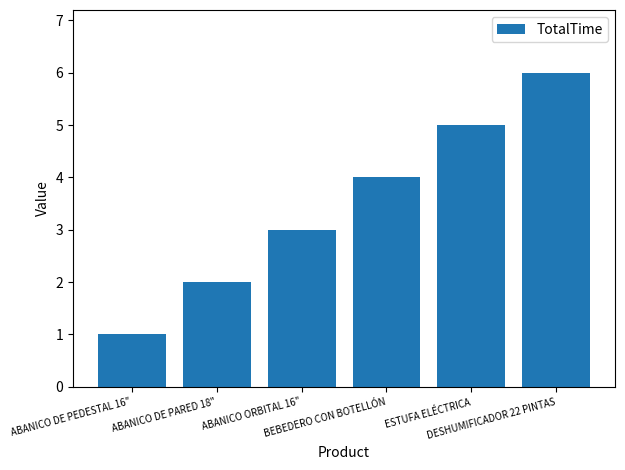

Reading left to right, extract all data points from this chart.

1	2	3	4	5	6